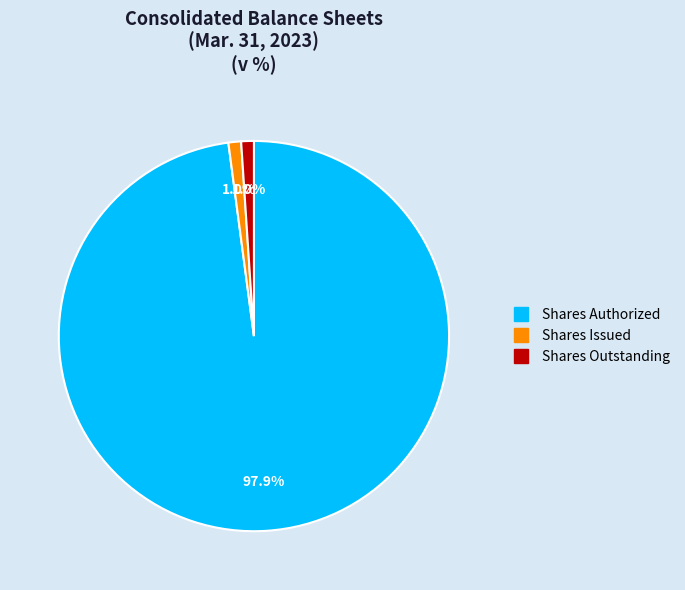

Does any single category account for the majority?

Yes